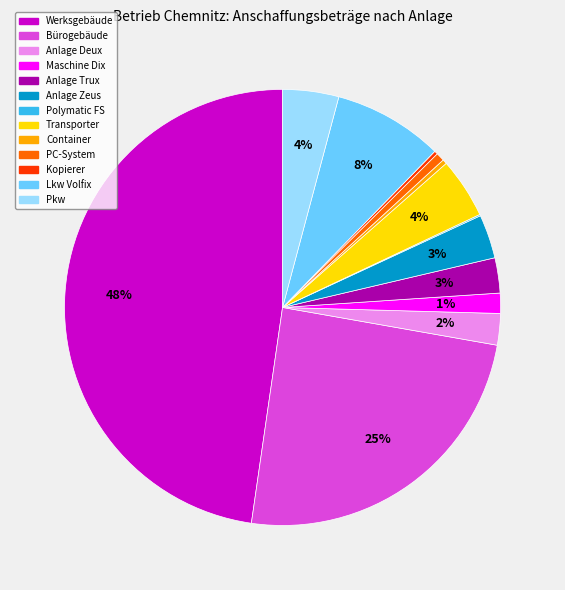

Is it true that Lkw Volfix is 17% of the pie?

False